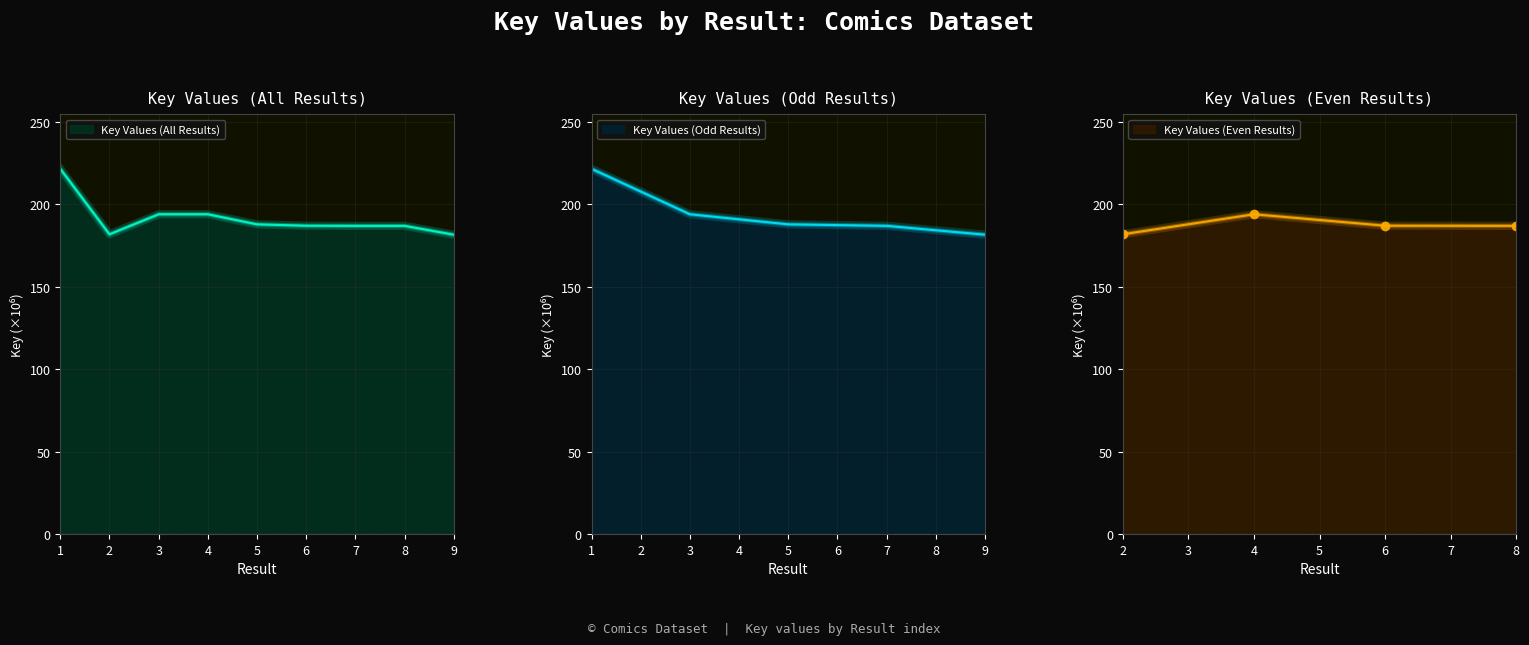

Reading left to right, transcribe all the data shown in this chart.

1=221.4	2=181.7	3=193.8	4=193.8	5=187.7	6=186.9	7=186.8	8=186.8	9=181.4